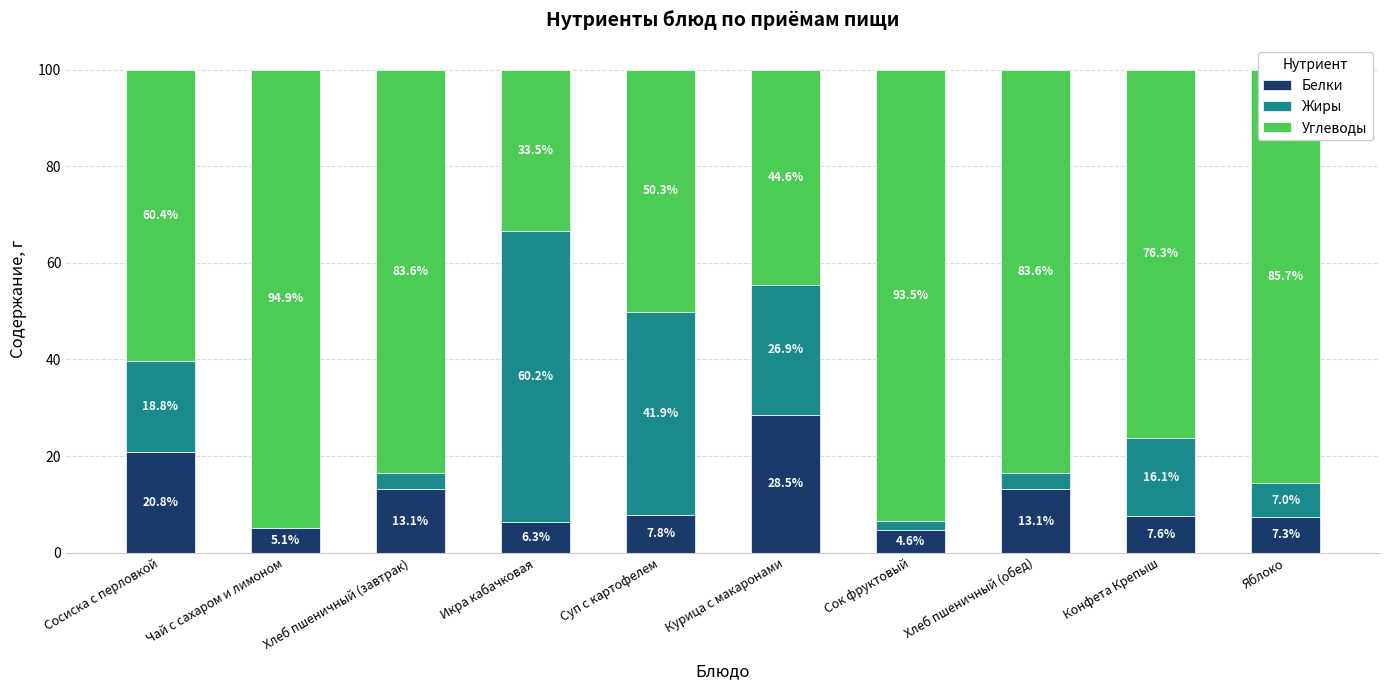

What is the sum of the Белки values at Суп с картофелем and Икра кабачковая?

14.1